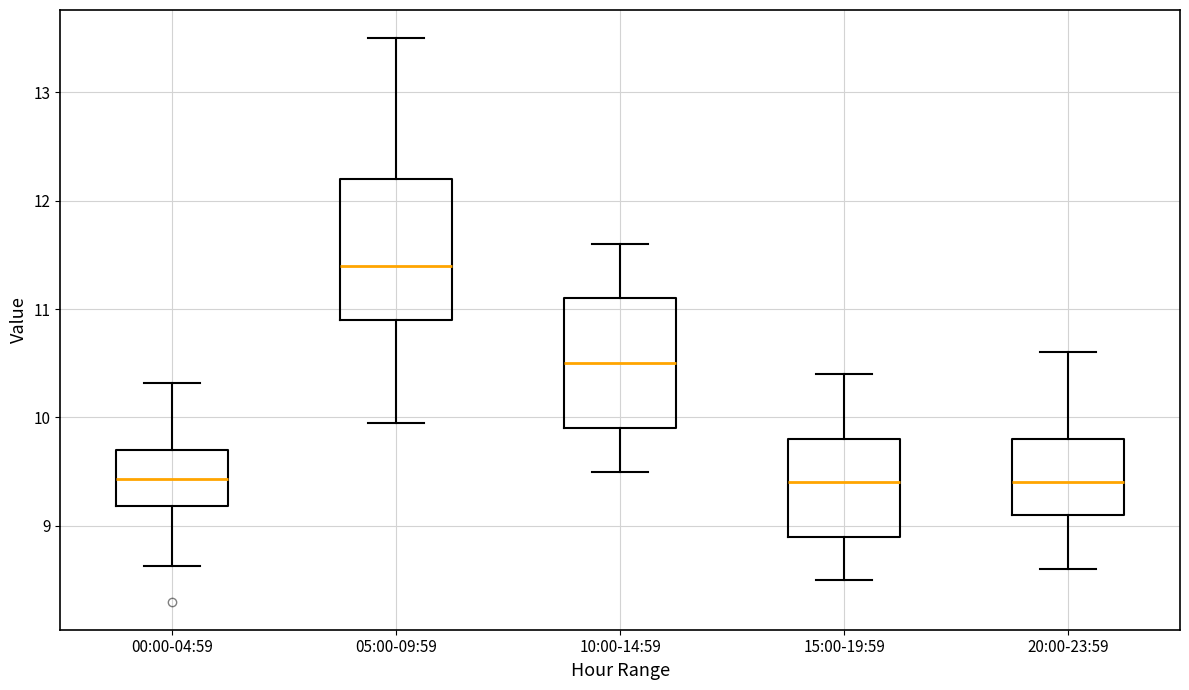

Reading left to right, transcribe this box plot: for each box, give where its median line is, the range the box spans, and where its two whiskers end, as read against the y-axis. The values are not printed on the chart, so give them approximately, as read against the axis.

00:00-04:59: median 9.4, box 9.2 to 9.7, whiskers 8.6 to 10.3
05:00-09:59: median 11.4, box 10.9 to 12.2, whiskers 10.0 to 13.5
10:00-14:59: median 10.5, box 9.9 to 11.1, whiskers 9.5 to 11.6
15:00-19:59: median 9.4, box 8.9 to 9.8, whiskers 8.5 to 10.4
20:00-23:59: median 9.4, box 9.1 to 9.8, whiskers 8.6 to 10.6